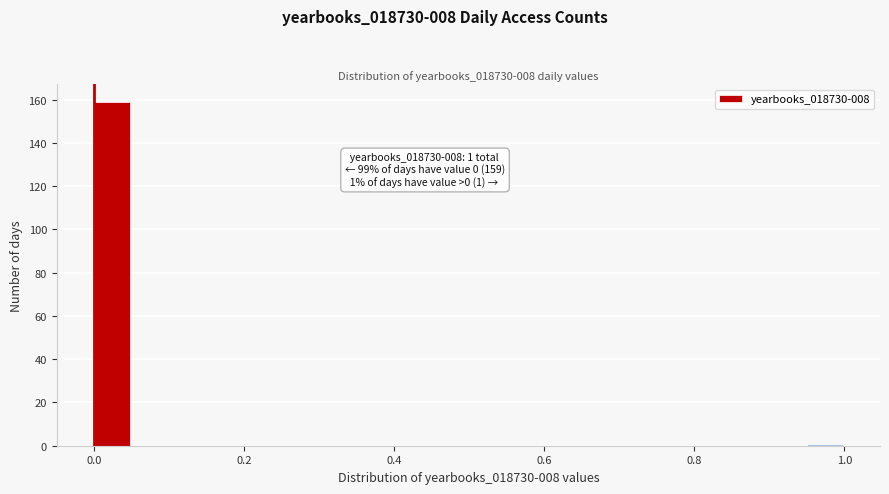

Around what value on the x-axis is the tallest bar? Give the approximate position of its centre, as read against the axis.

0.02